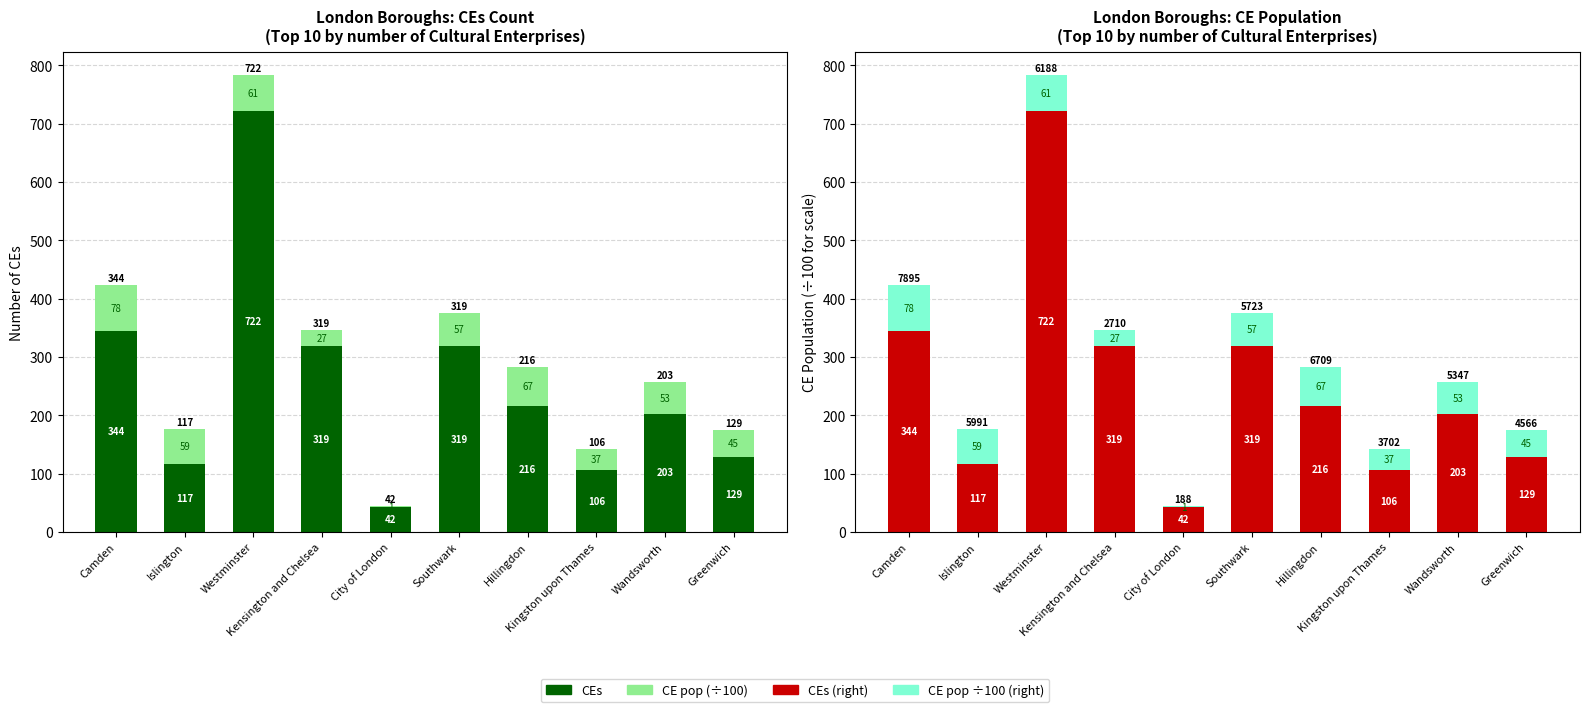

What is the sum of all CEs values?

2517.0